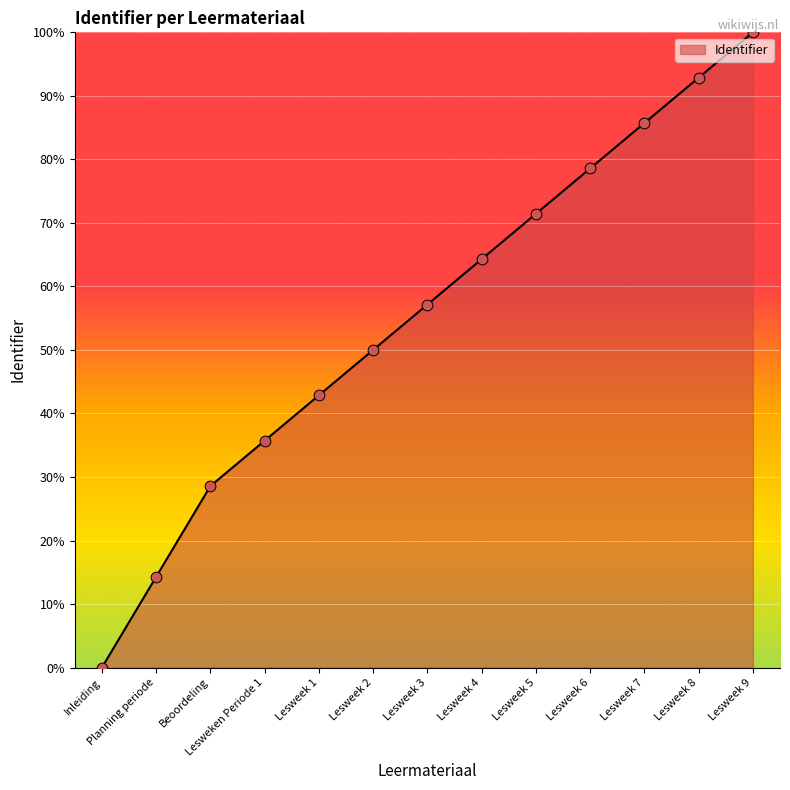

Approximately how many times larger is the value at Beoordeling compared to Planning periode?

2.0